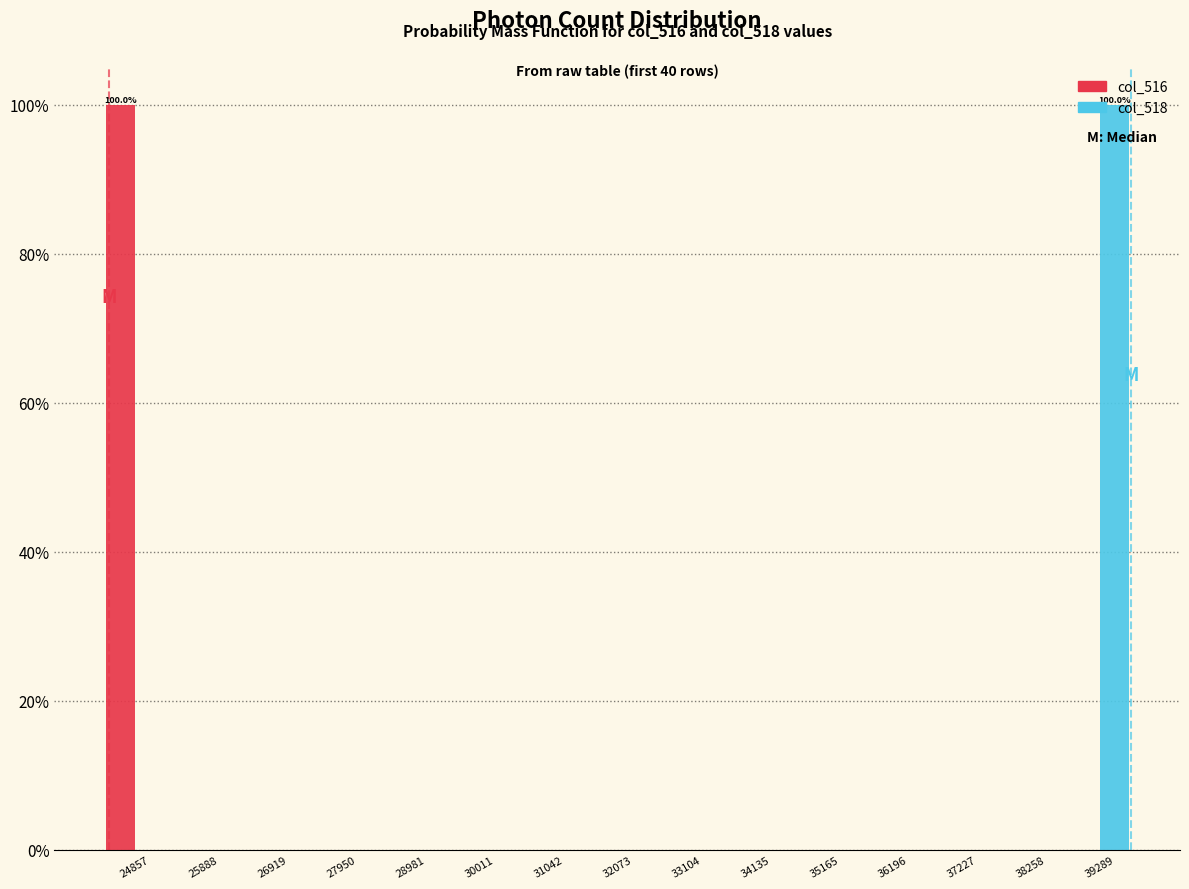

In the col_518 series, which range on the x-axis has the tallest bar?

38800 to 39800